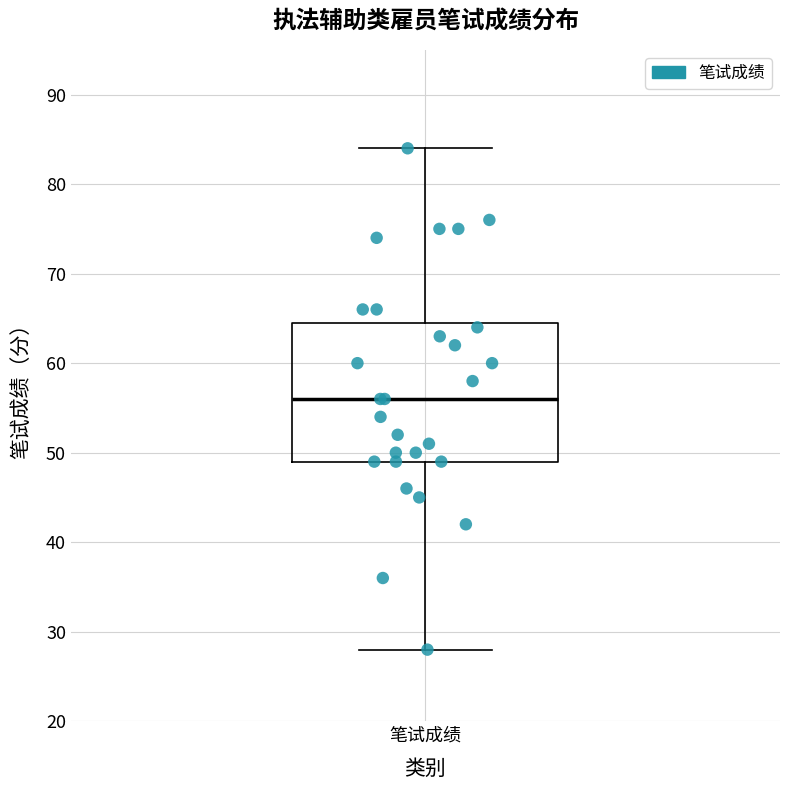

Transcribe this box plot: give where the median line is, the range the box spans, and where the two whiskers end, as read against the y-axis. The values are not printed on the chart, so give them approximately, as read against the axis.

median 56, box 49 to 65, whiskers 28 to 84